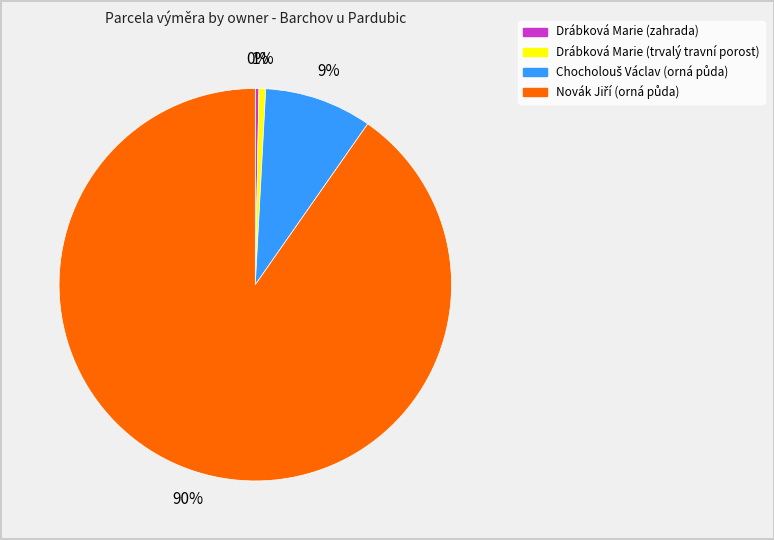

Is the sum of Drábková Marie (trvalý travní porost) and Drábková Marie (zahrada) greater than half?

No